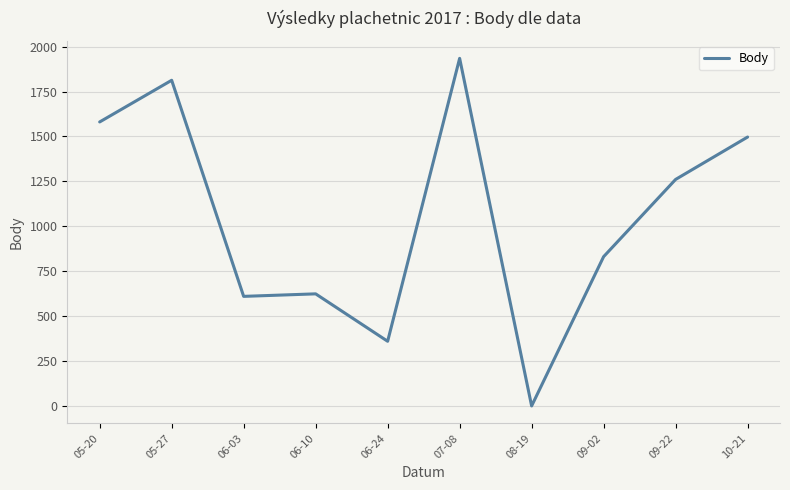

Where is the data nearest to the value 967?

09-02